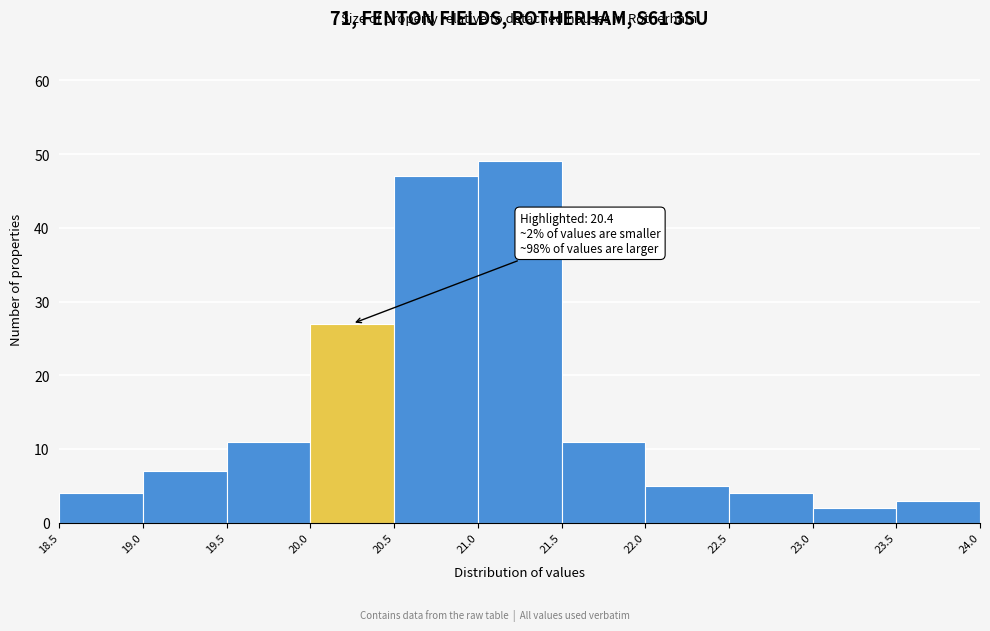

Which range on the x-axis has the tallest bar?

21.0 to 21.5